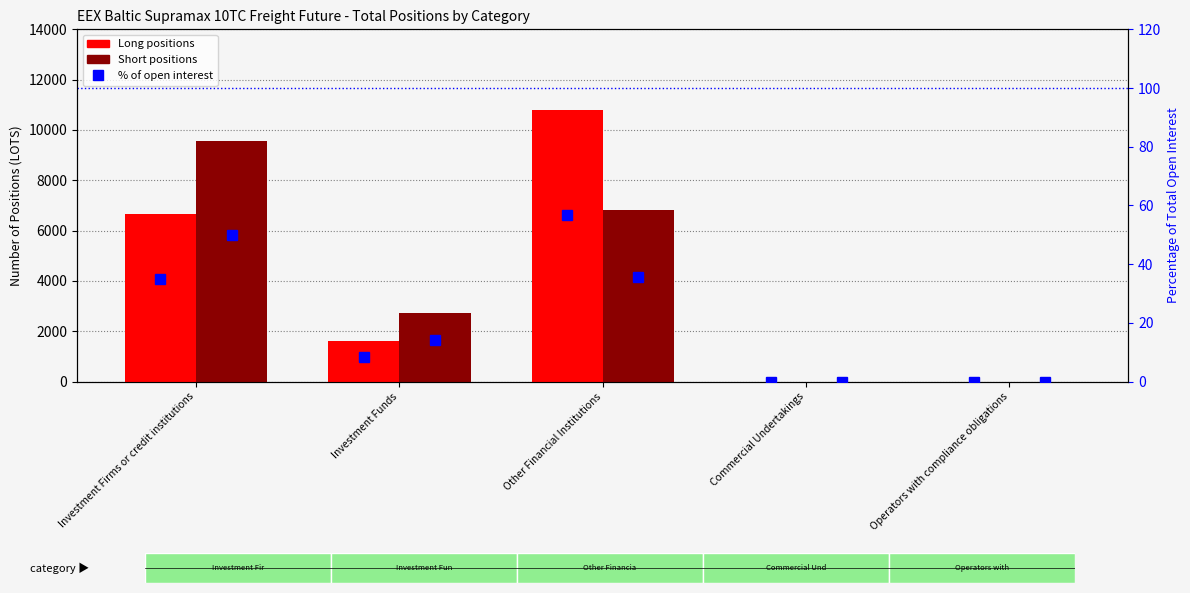

What is the difference between the second highest and second lowest values in the Long series?

6674.2